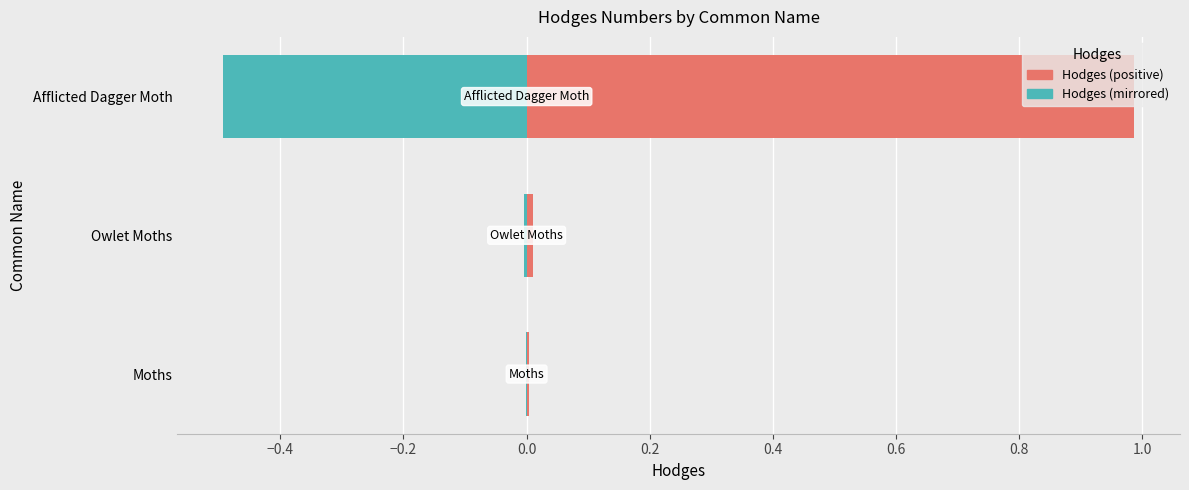

Does the chart contain stacked bars?

No